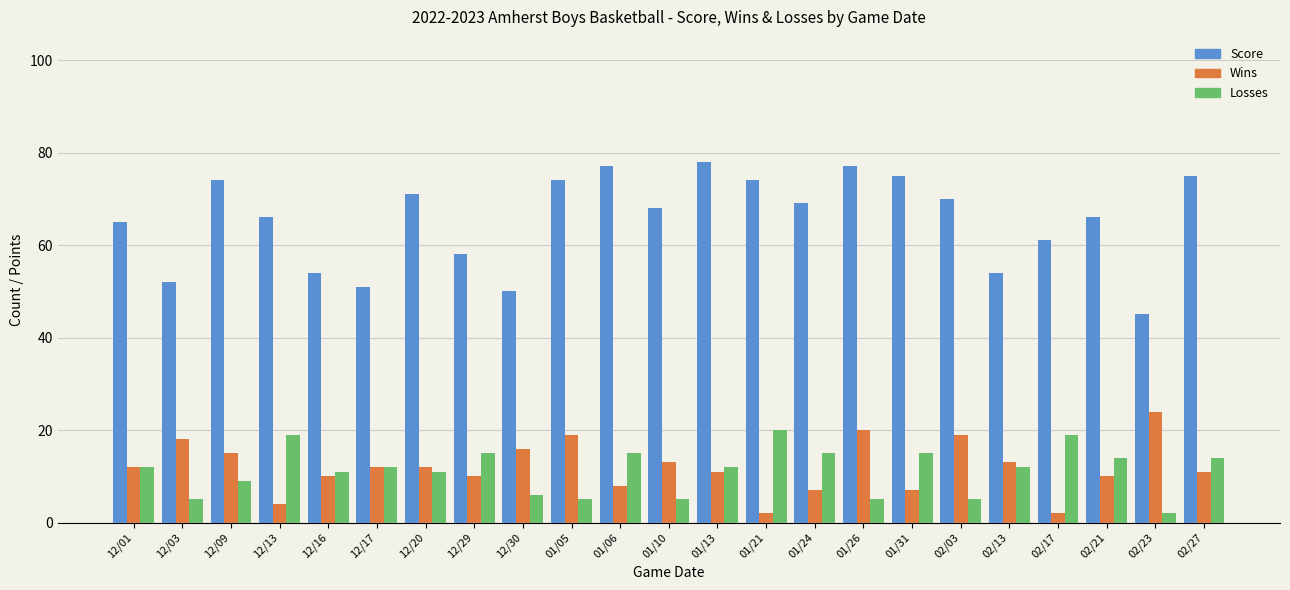

Reading left to right, what are all the values shown in this chart?

Score: 12/01=65	12/03=52	12/09=74	12/13=66	12/16=54	12/17=51	12/20=71	12/29=58	12/30=50	01/05=74	01/06=77	01/10=68	01/13=78	01/21=74	01/24=69	01/26=77	01/31=75	02/03=70	02/13=54	02/17=61	02/21=66	02/23=45	02/27=75
Wins: 12/01=12	12/03=18	12/09=15	12/13=4	12/16=10	12/17=12	12/20=12	12/29=10	12/30=16	01/05=19	01/06=8	01/10=13	01/13=11	01/21=2	01/24=7	01/26=20	01/31=7	02/03=19	02/13=13	02/17=2	02/21=10	02/23=24	02/27=11
Losses: 12/01=12	12/03=5	12/09=9	12/13=19	12/16=11	12/17=12	12/20=11	12/29=15	12/30=6	01/05=5	01/06=15	01/10=5	01/13=12	01/21=20	01/24=15	01/26=5	01/31=15	02/03=5	02/13=12	02/17=19	02/21=14	02/23=2	02/27=14